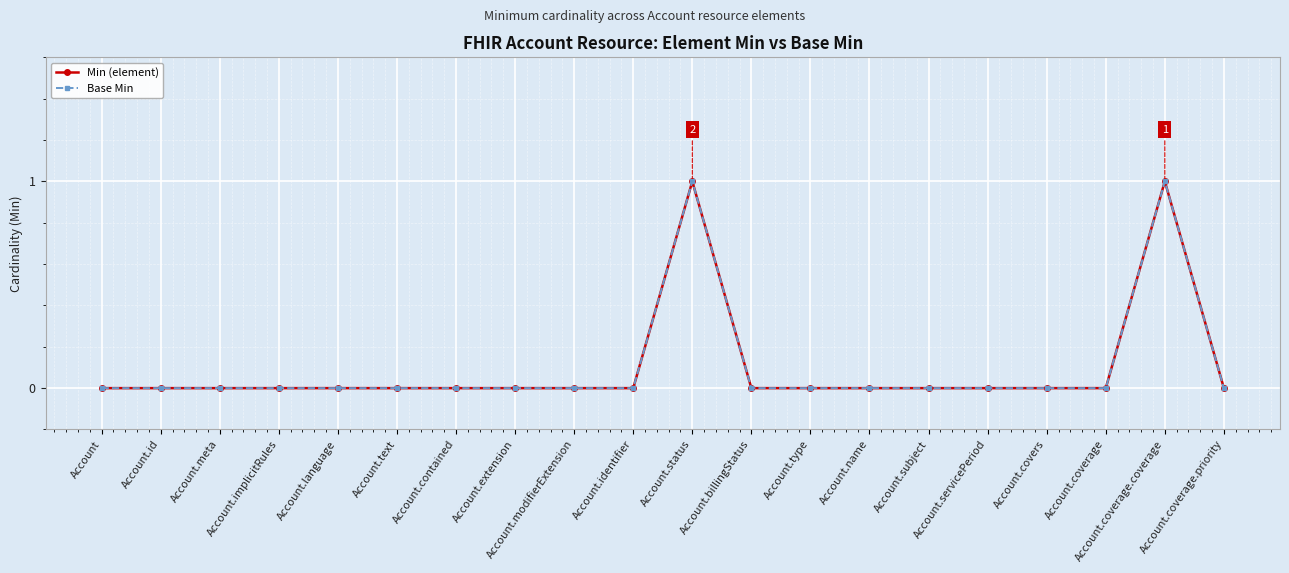

What is the difference between the maximum and second lowest values in the Min (element) series?

1